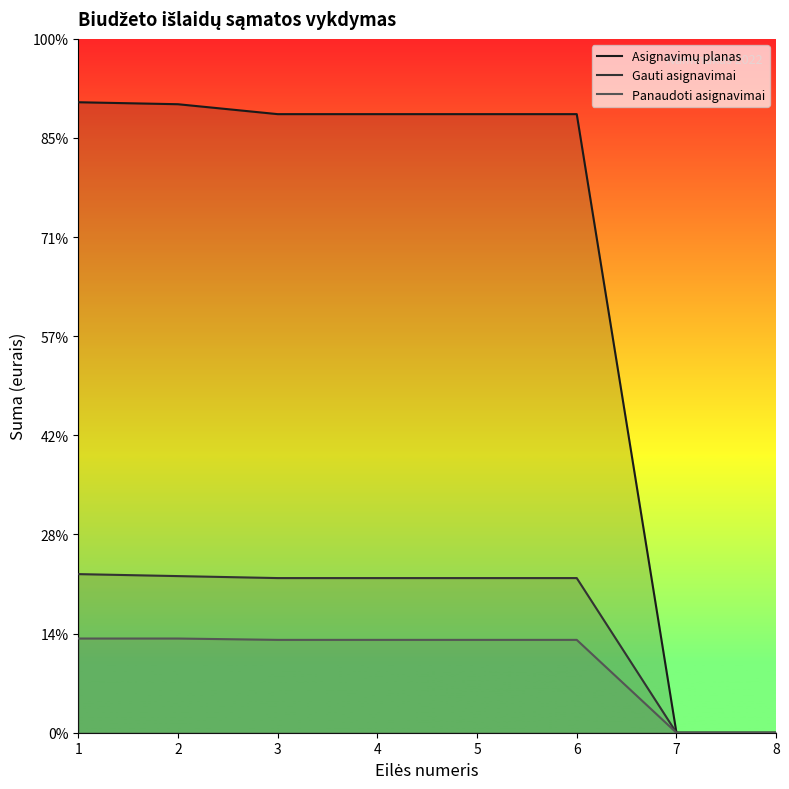

What is the maximum value shown in the chart?

31800.0